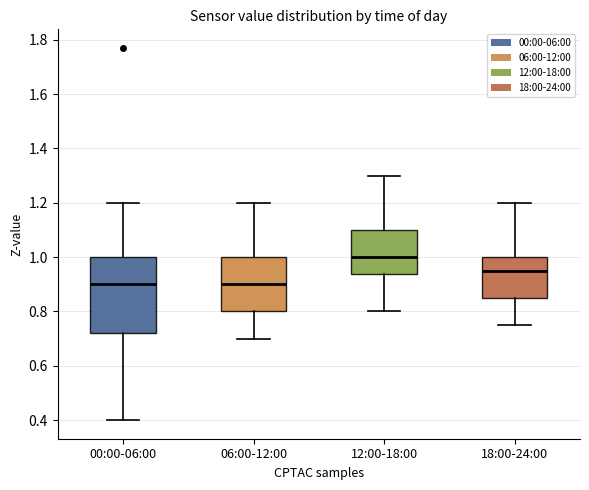

Which box has the highest median line?

12:00-18:00